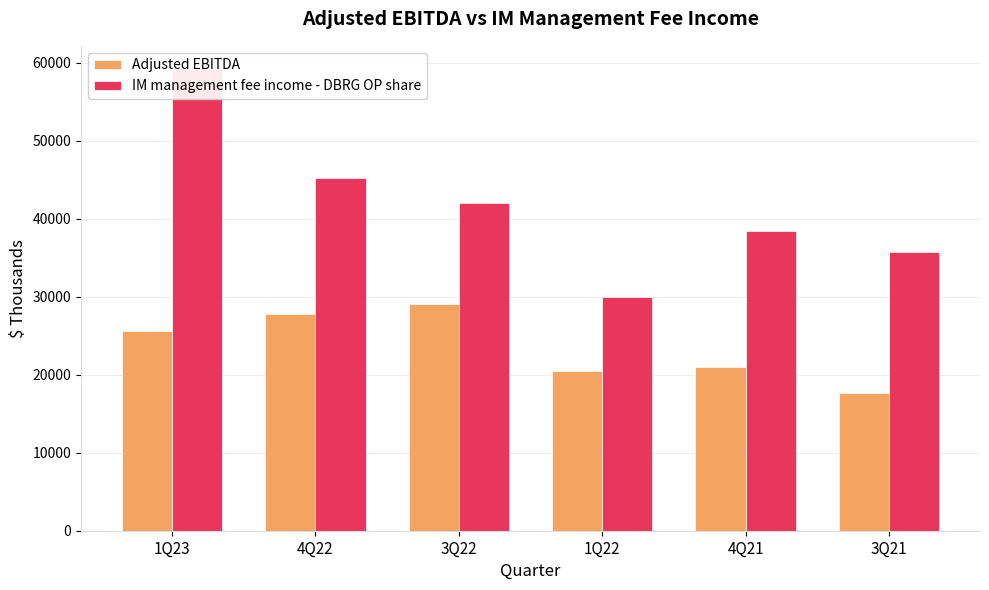

Which series changed the most between 1Q23 and 1Q22?

IM management fee income - DBRG OP share